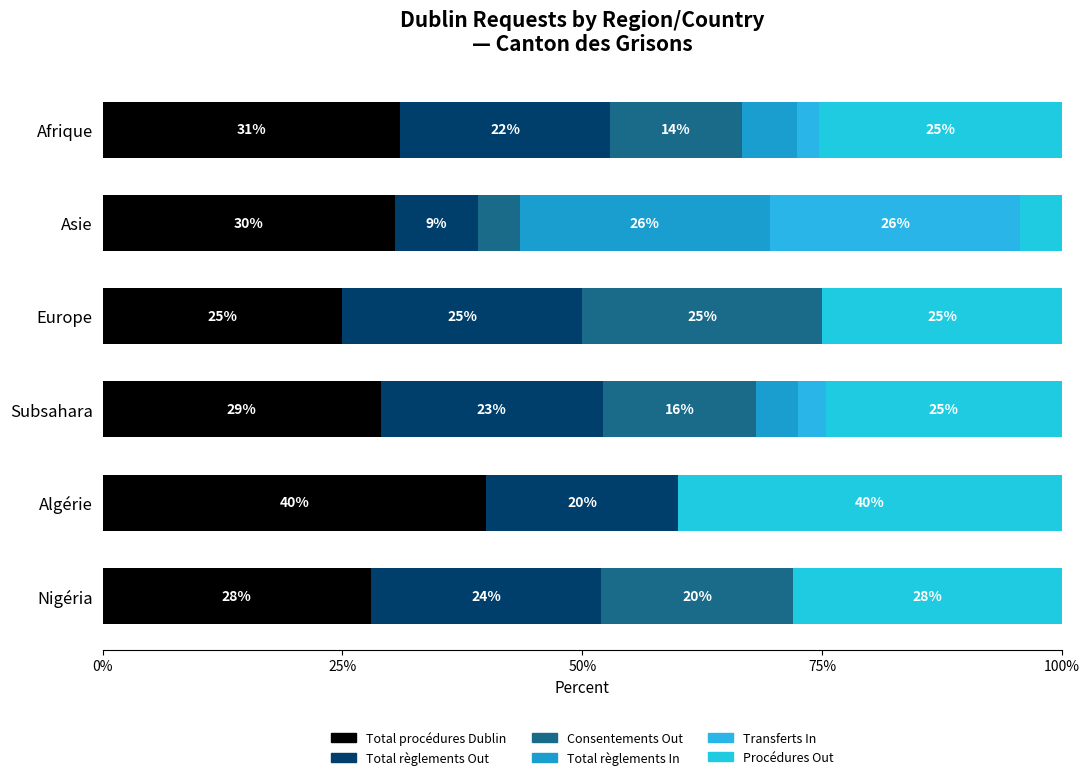

What is the difference between the maximum and minimum values in the Consentements Out series?

25.0